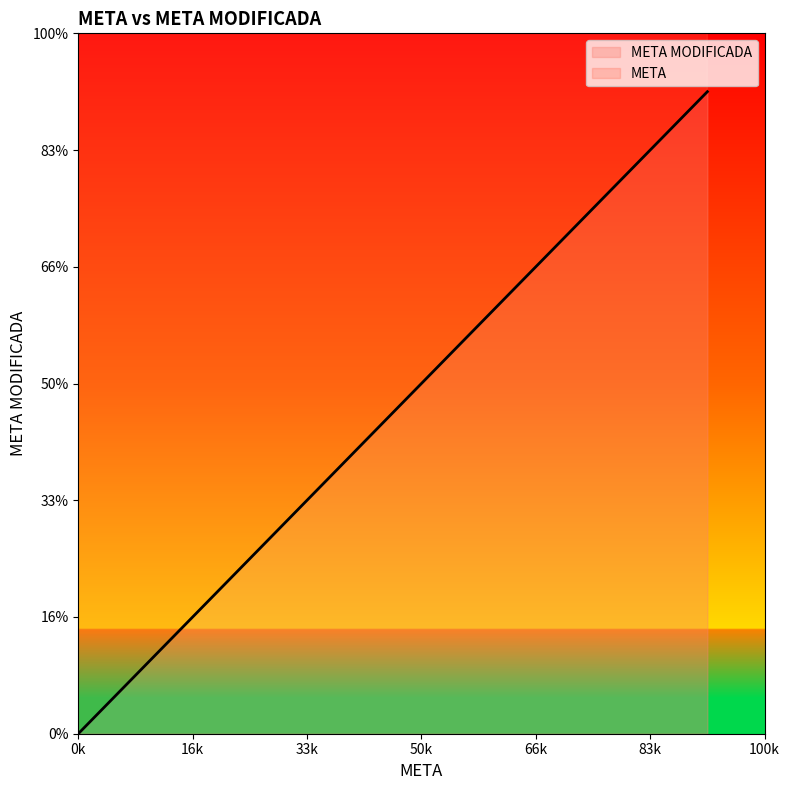

Rank the series by their average value, from lowest to highest.

META, META MODIFICADA